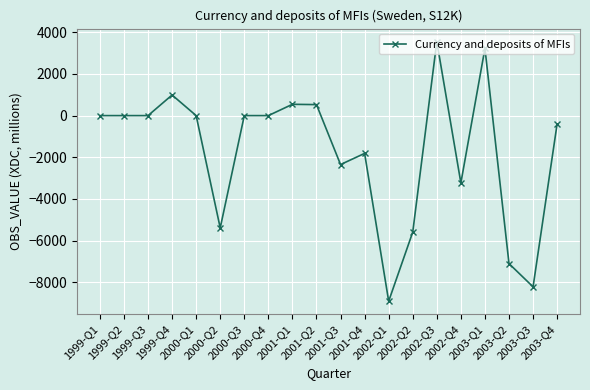

How many series are shown in this chart?

1